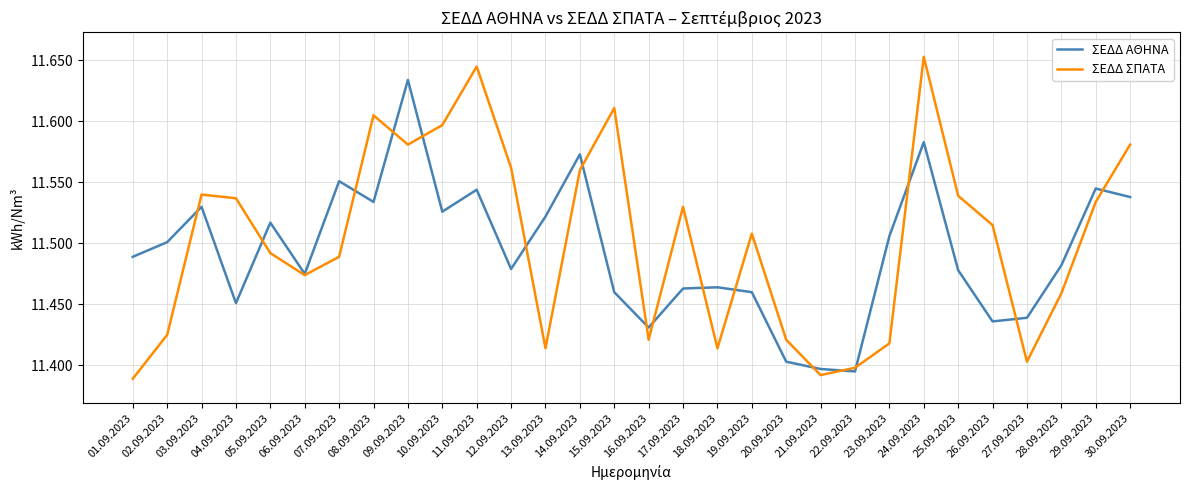

Rank the series at 09.09.2023 from lowest to highest value.

ΣΕΔΔ ΣΠΑΤΑ, ΣΕΔΔ ΑΘΗΝΑ